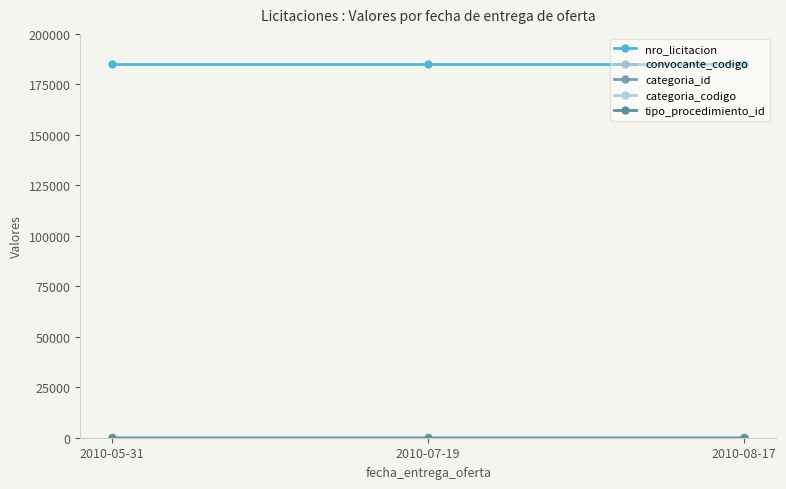

Is this an area chart (filled region under the line)?

No